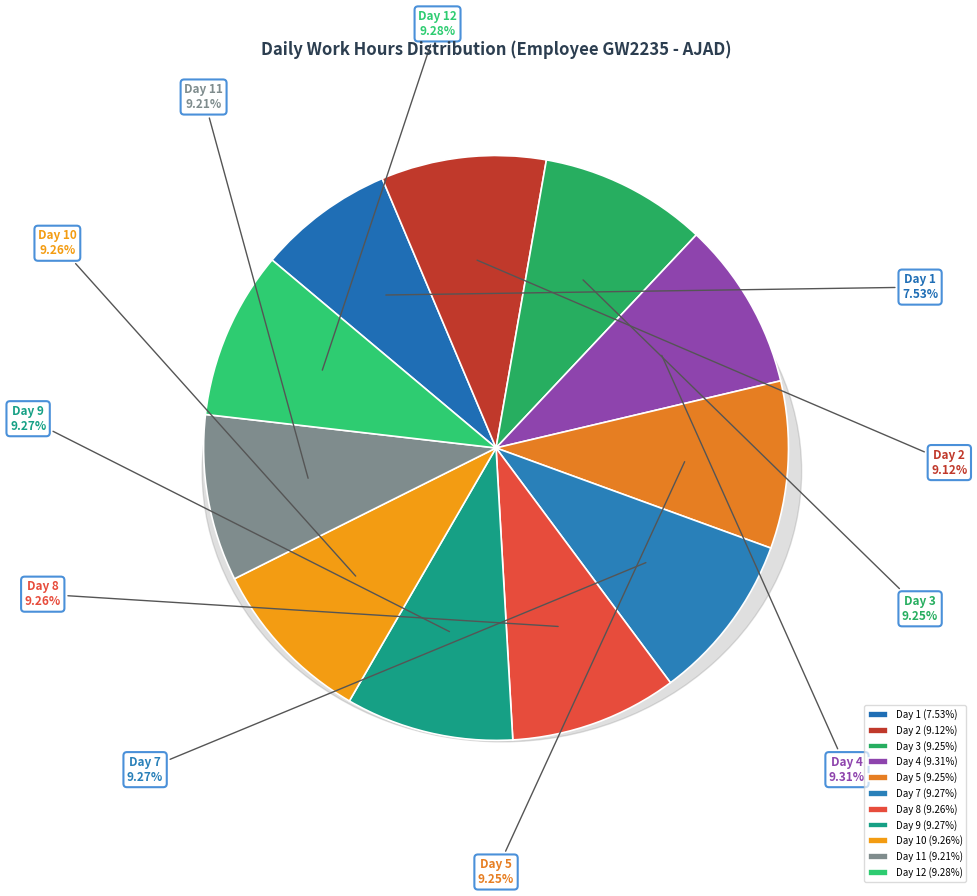

What percentage is NOT represented by Day 1?

92.5%